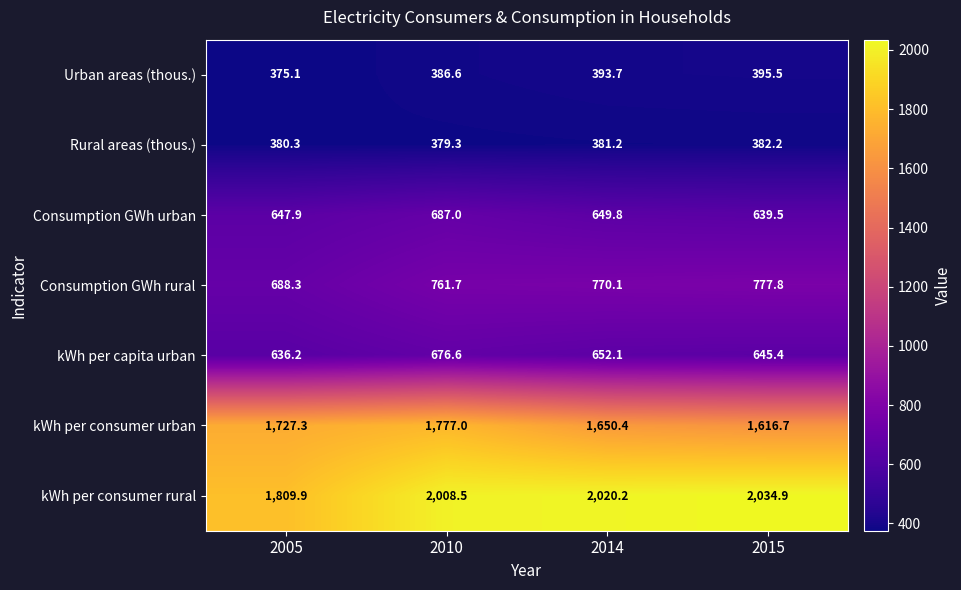

List the labels in order of Consumption GWh urban value, largest first.

2010, 2014, 2005, 2015